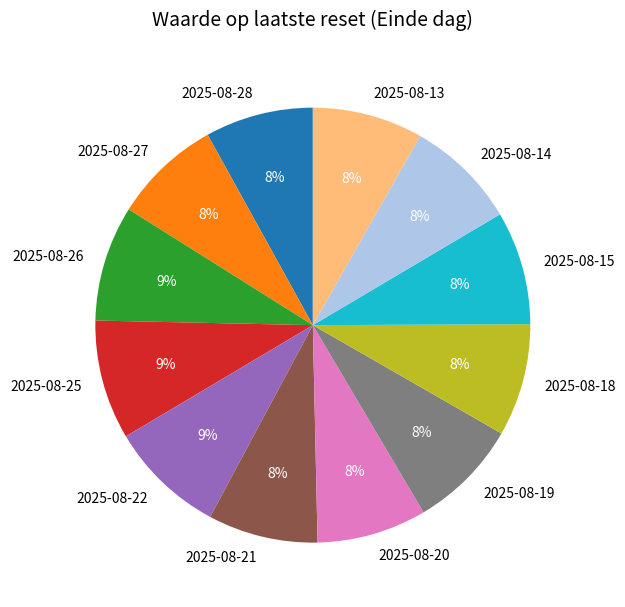

To the nearest percent, what percentage of the pie is 2025-08-22?

9%